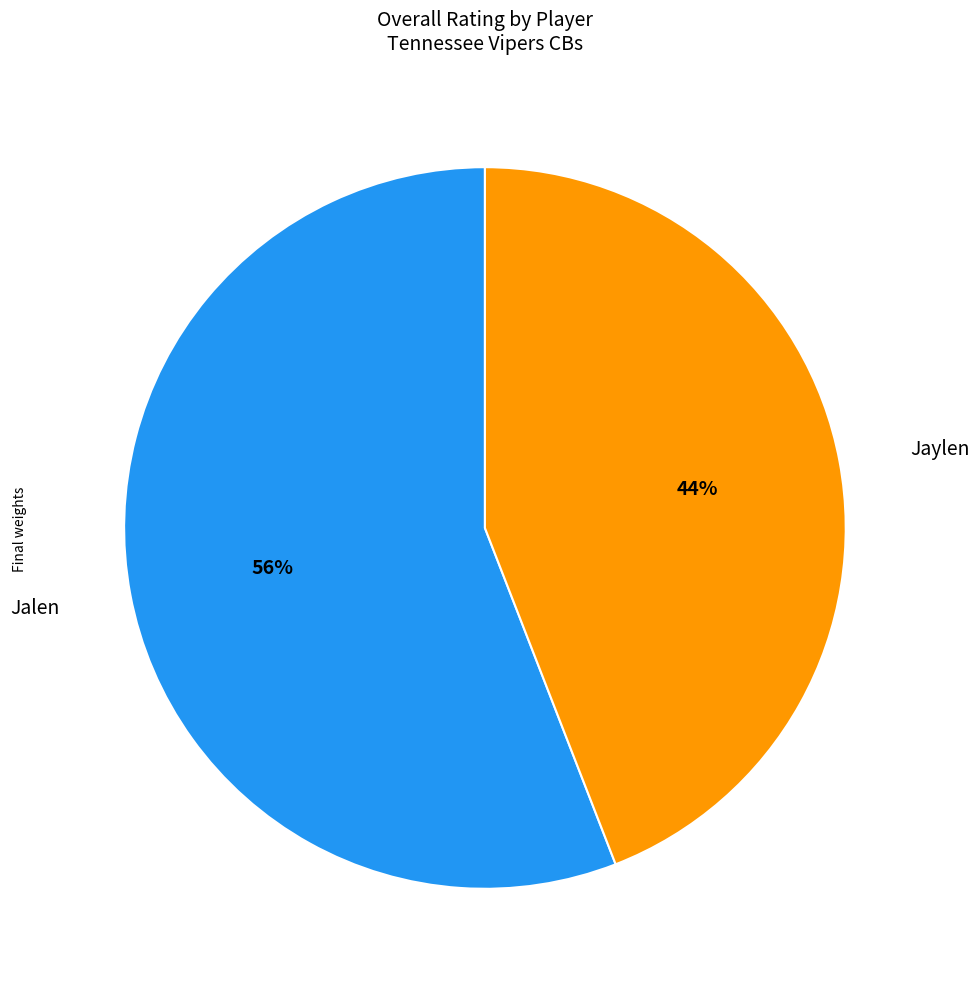

Does any single category account for the majority?

Yes